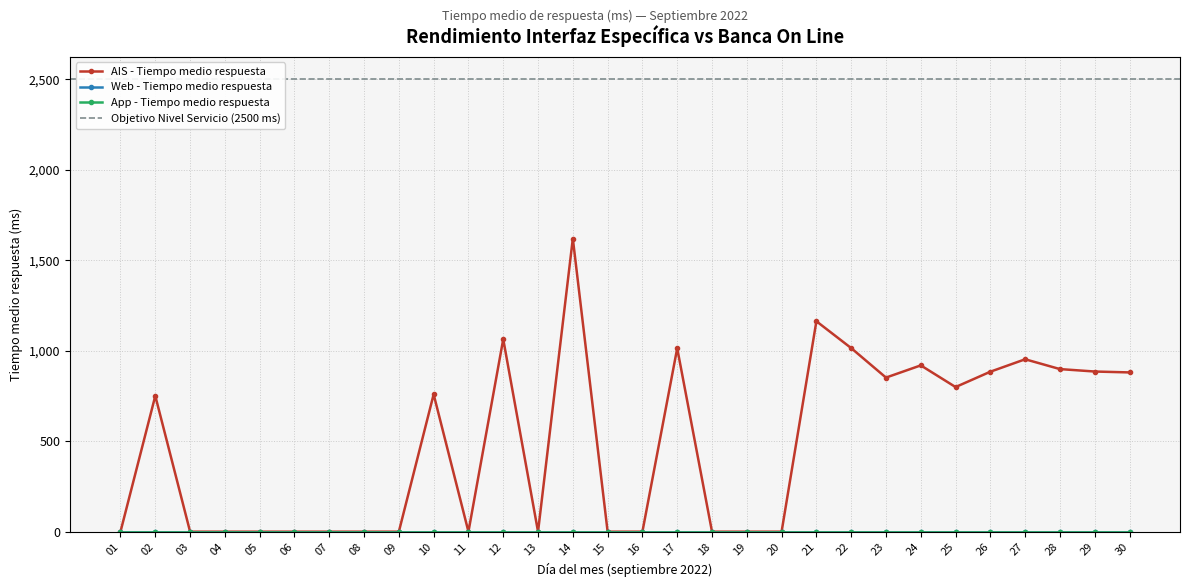

Where is AIS - Tiempo medio respuesta nearest to the value 810?

25